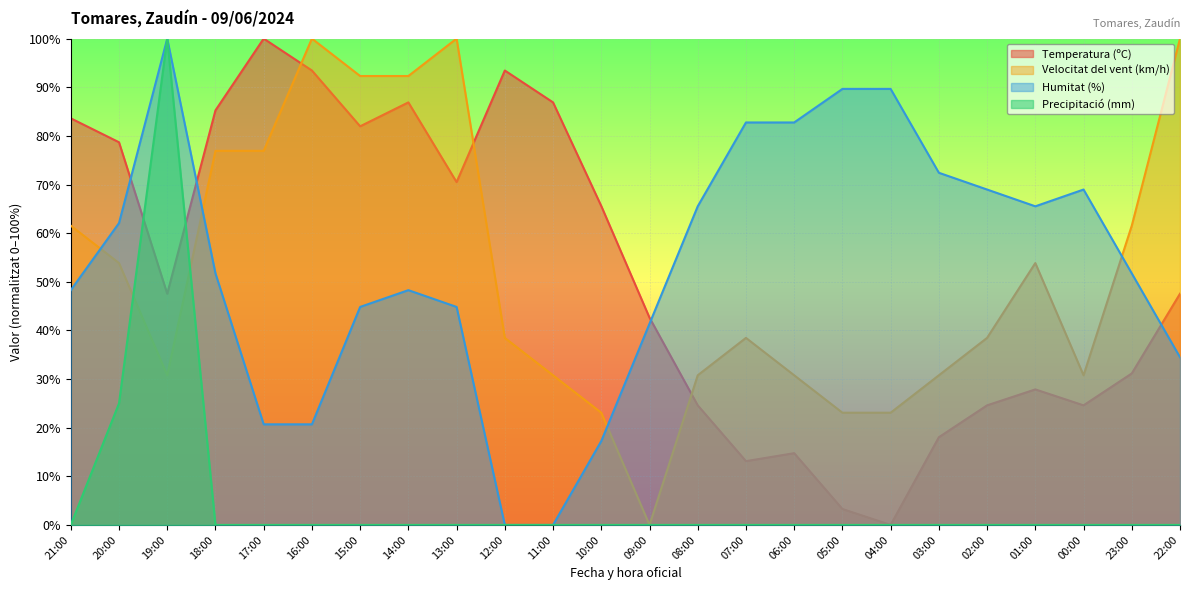

List the labels in order of Humitat (%) value, largest first.

19:00, 05:00, 04:00, 07:00, 06:00, 03:00, 02:00, 00:00, 08:00, 01:00, 20:00, 18:00, 23:00, 21:00, 14:00, 15:00, 13:00, 09:00, 22:00, 17:00, 16:00, 10:00, 12:00, 11:00